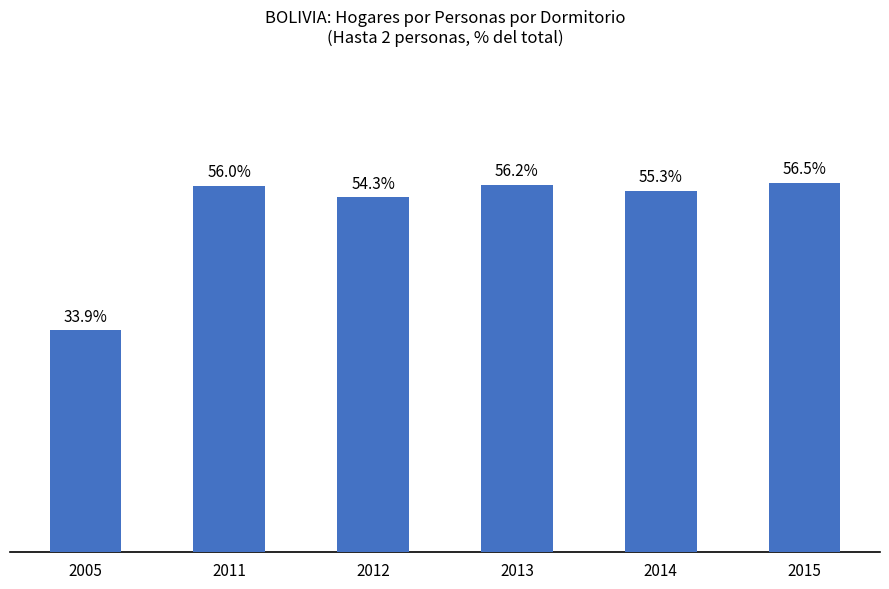

List the labels in order of value, smallest first.

2005, 2012, 2014, 2011, 2013, 2015